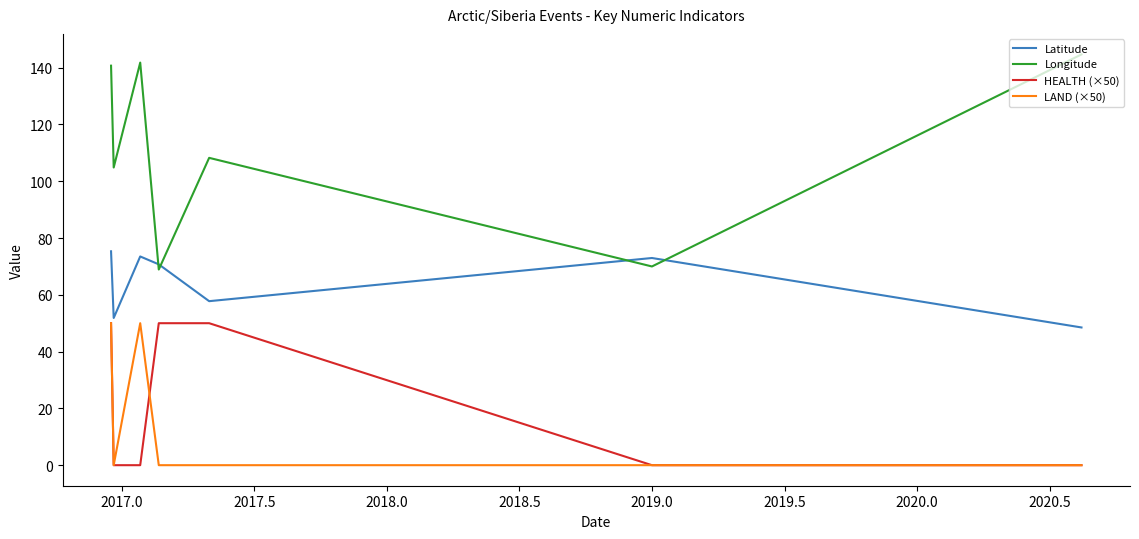

After their last crossing, which series has the higher values: Longitude or Latitude?

Longitude